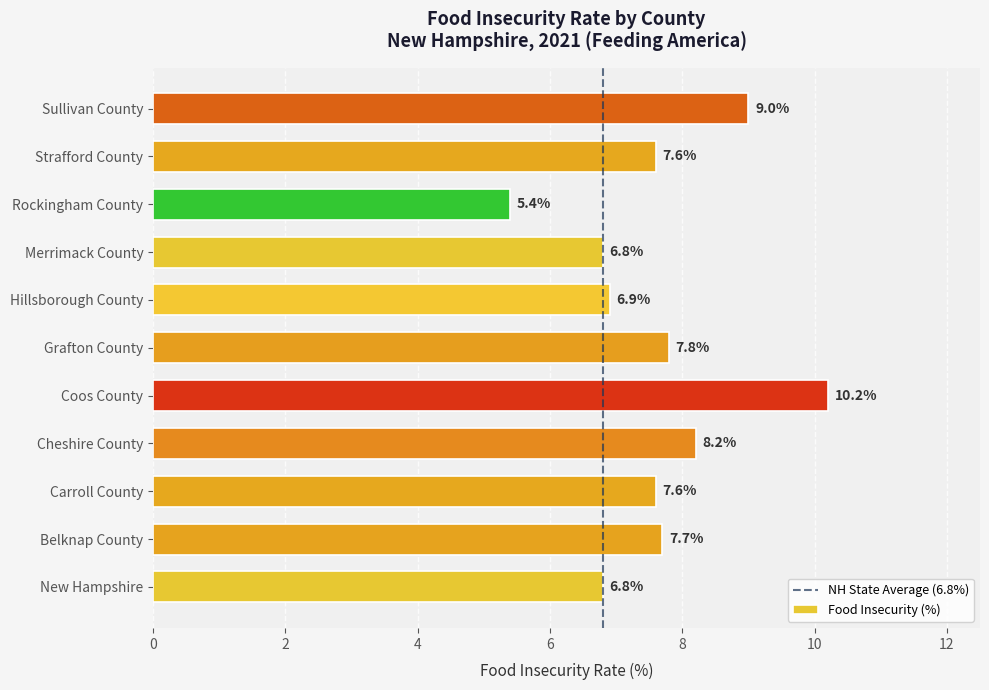

What is the maximum value shown in the chart?

10.2